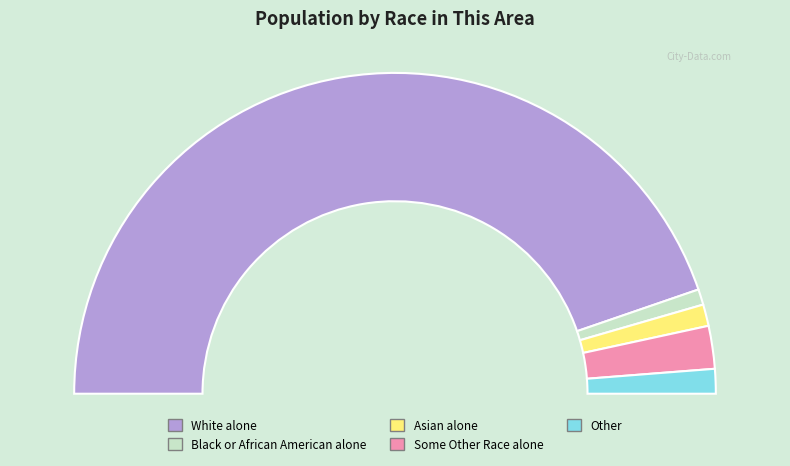

What is the total percentage of Some Other Race alone and Asian alone?

6.5%